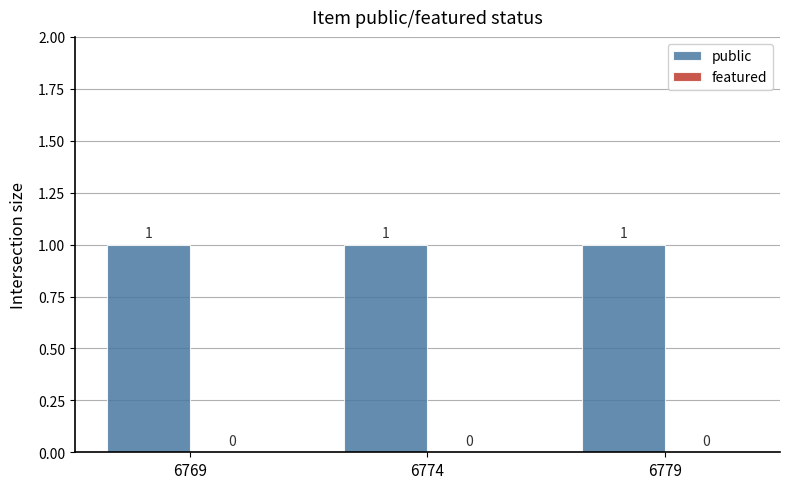

How many groups of bars are there?

3